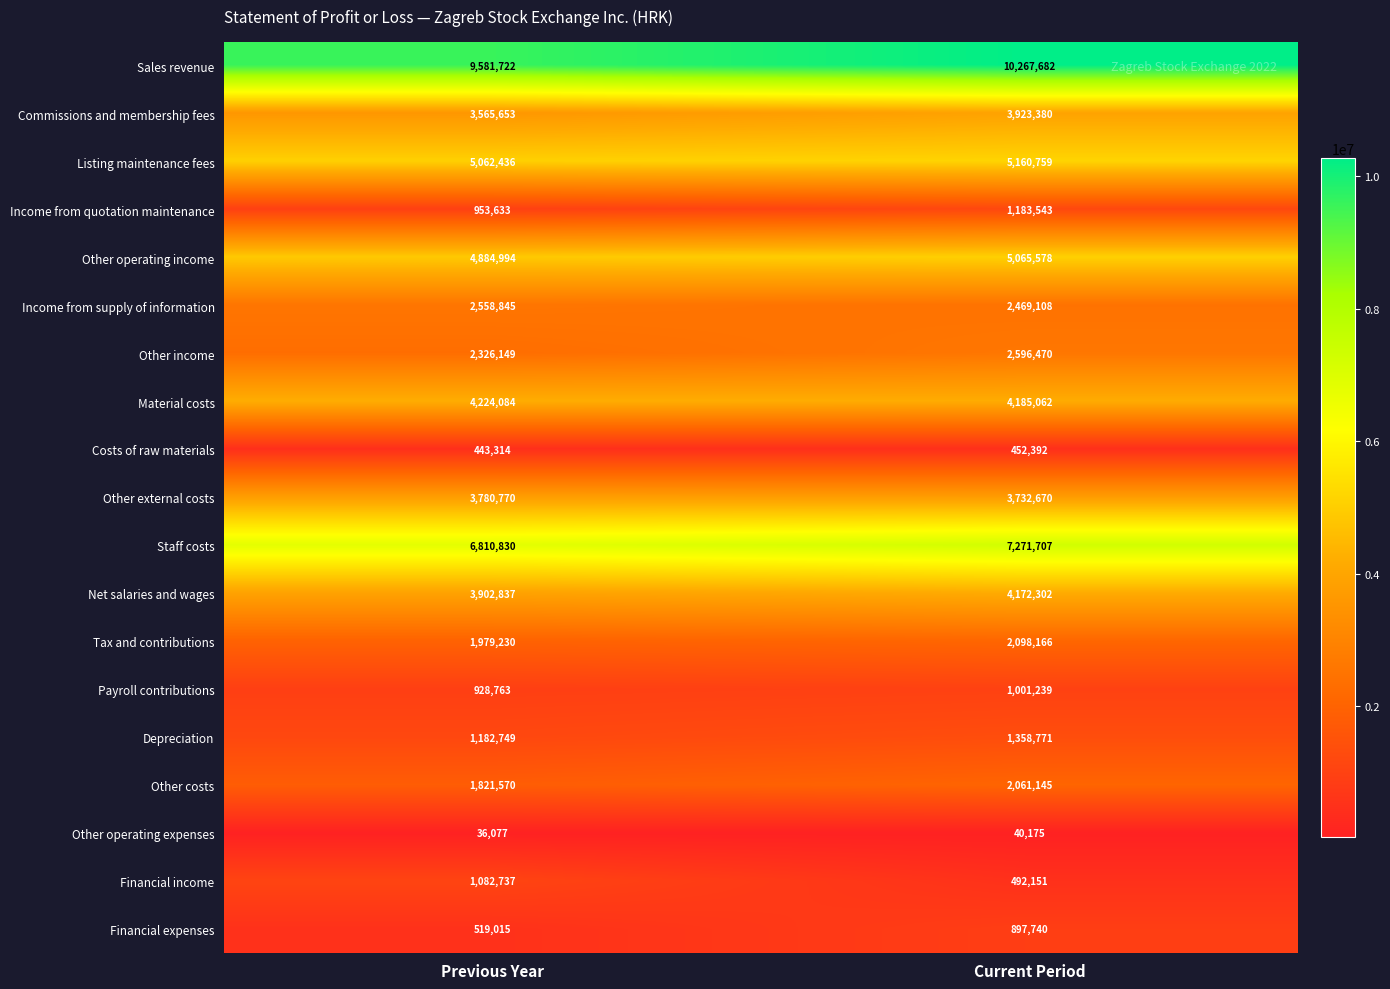

What is the sum of all Commissions and membership fees values?

7489033